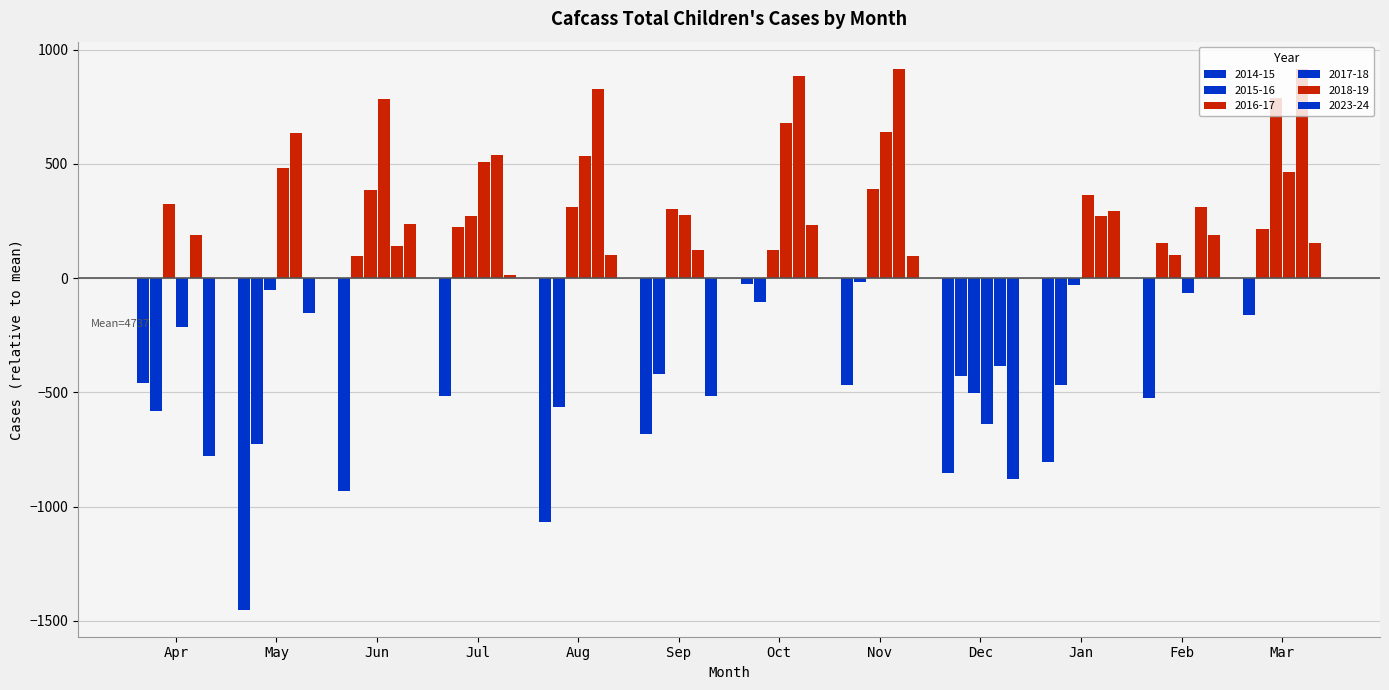

Does the chart contain stacked bars?

No